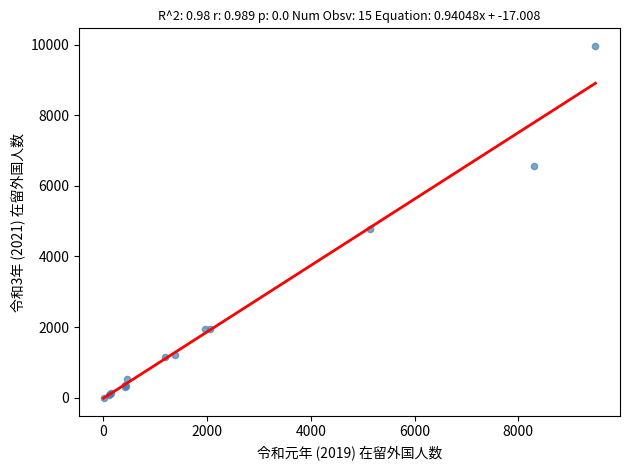

What Y value in the scatter plot is closest to 4983?

4788